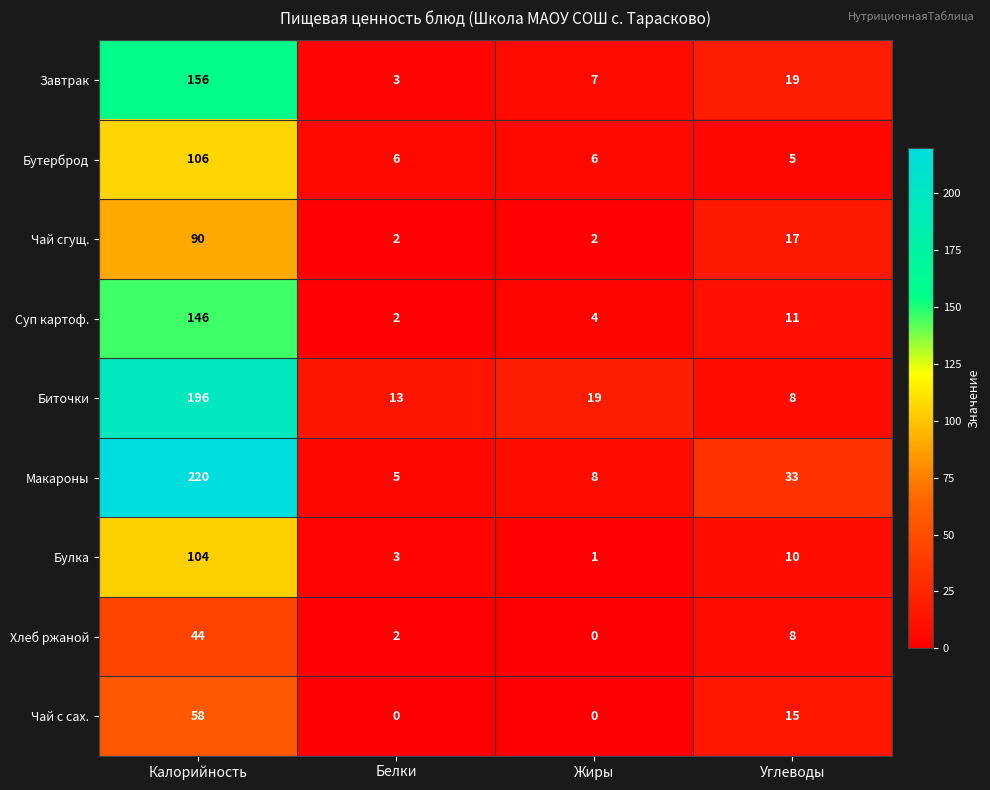

Which label corresponds to the largest value in the chart?

Калорийность